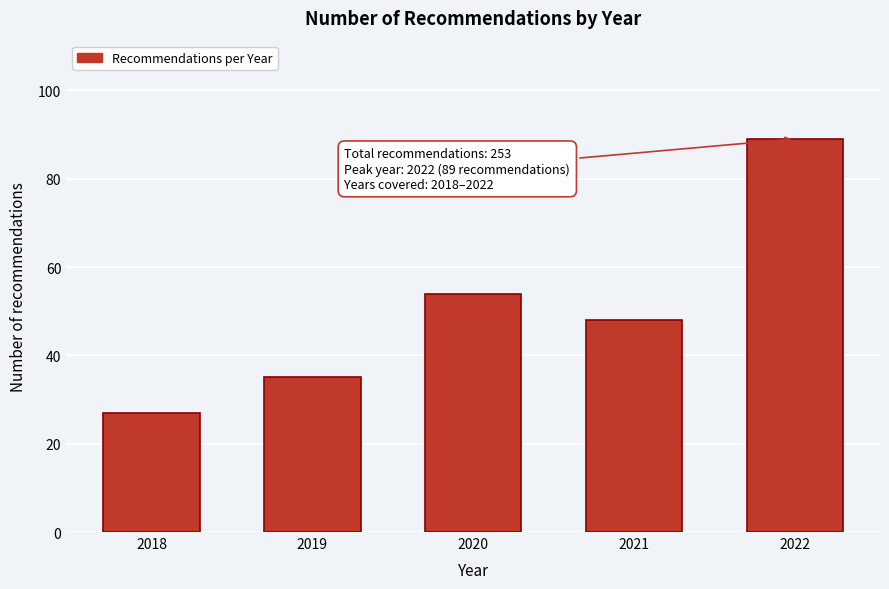

Reading left to right, transcribe all the data shown in this chart.

2018=27	2019=35	2020=54	2021=48	2022=89